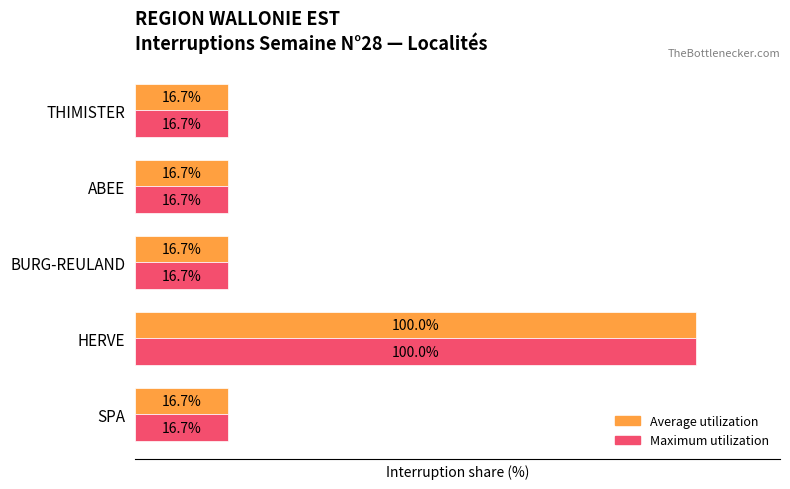

At which category is the sum across all series the highest?

HERVE